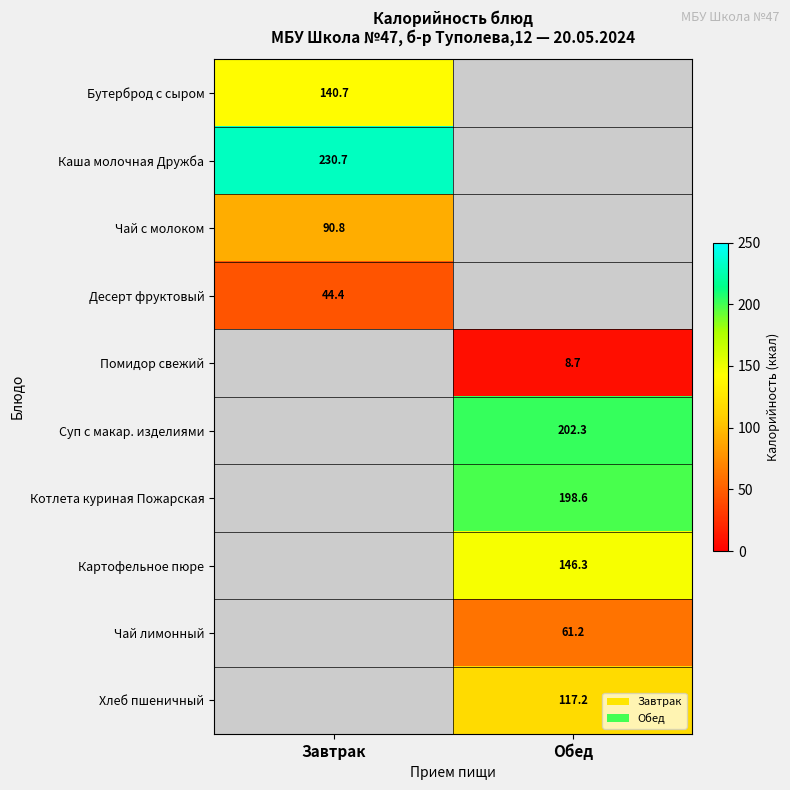

Is the value of Помидор свежий at Обед greater than the value of Котлета куриная Пожарская at Обед?

No